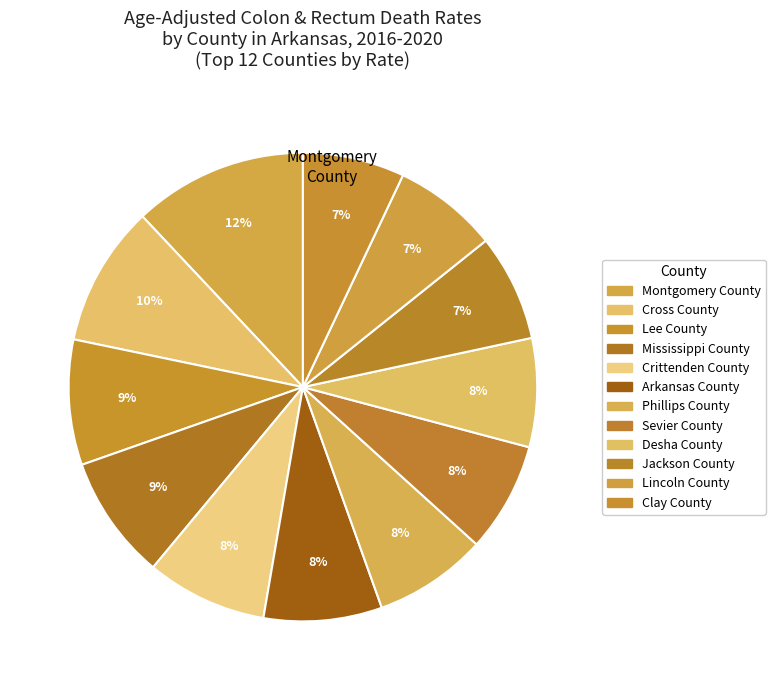

Is there any slice that represents more than half of the pie?

No